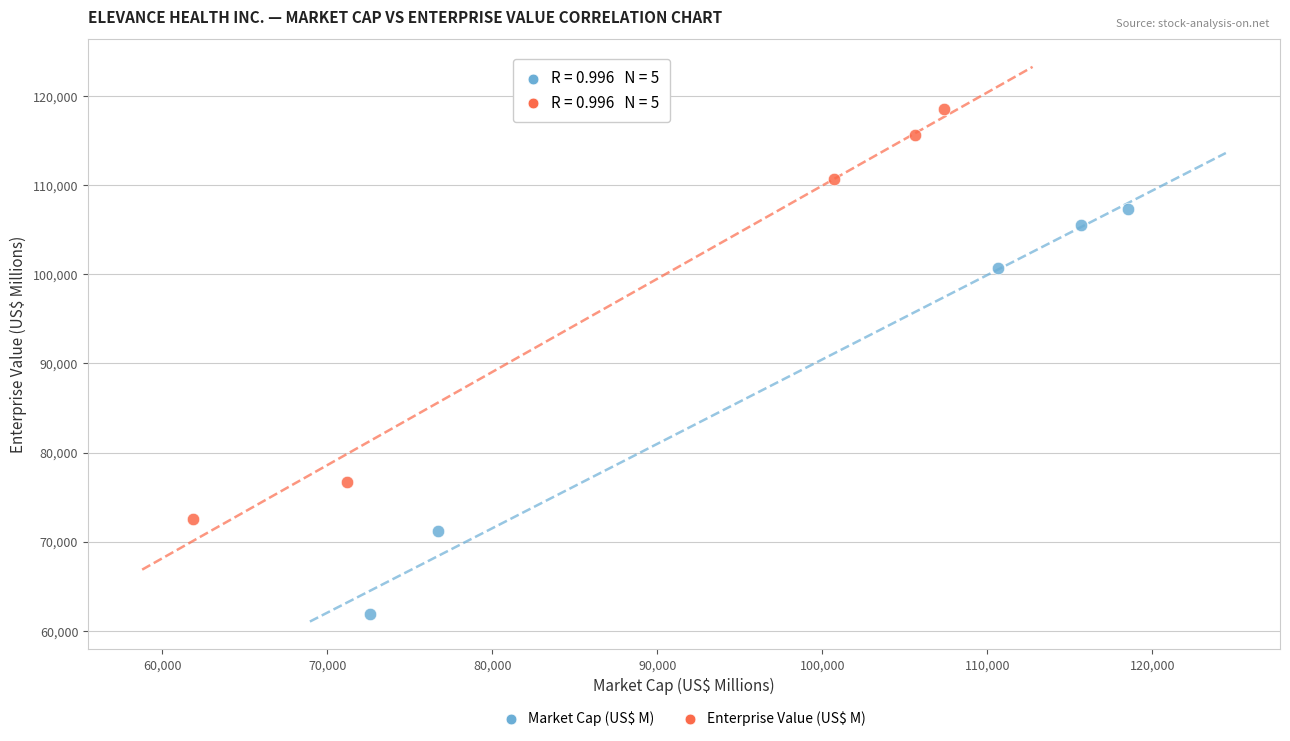

Which series reaches the maximum Y coordinate?

Enterprise Value (US$ M)